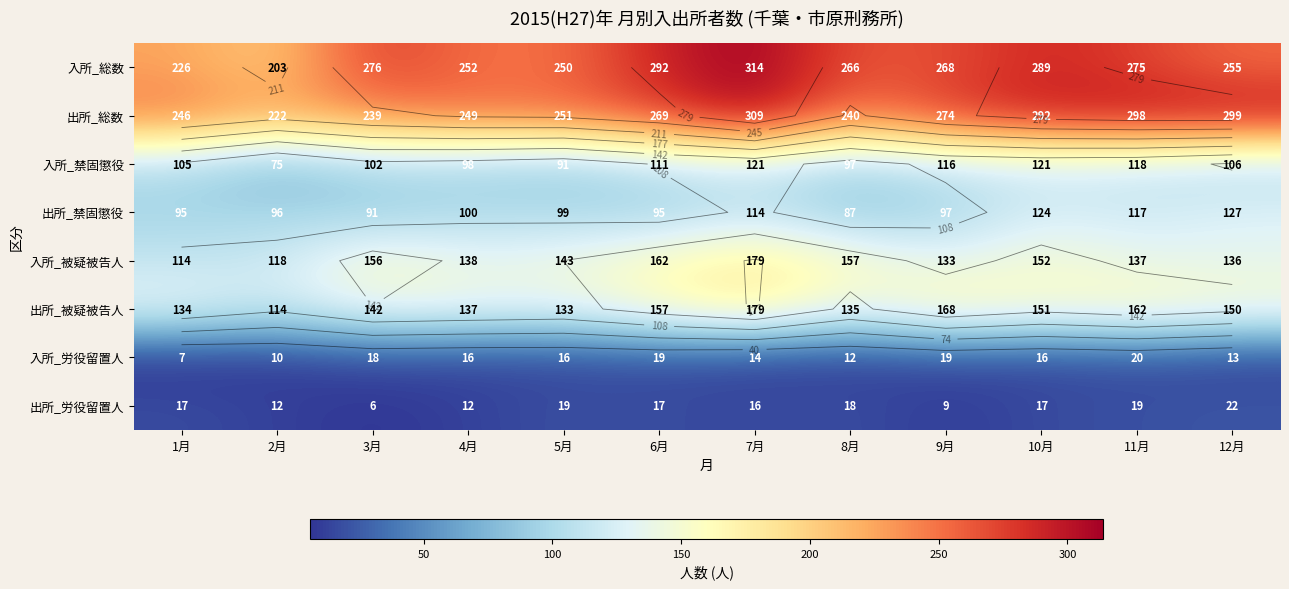

Is it true that 入所_被疑被告人 equals 118 at 2月?

True